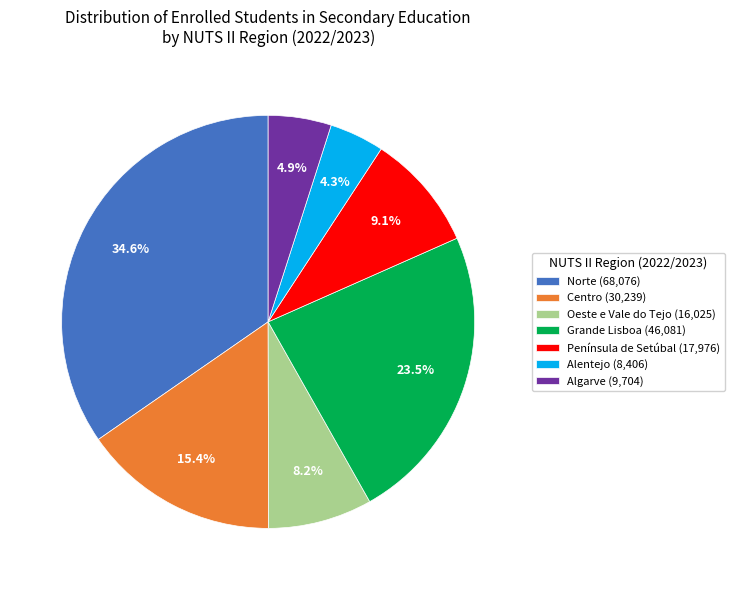

How many segments does this pie chart have?

7